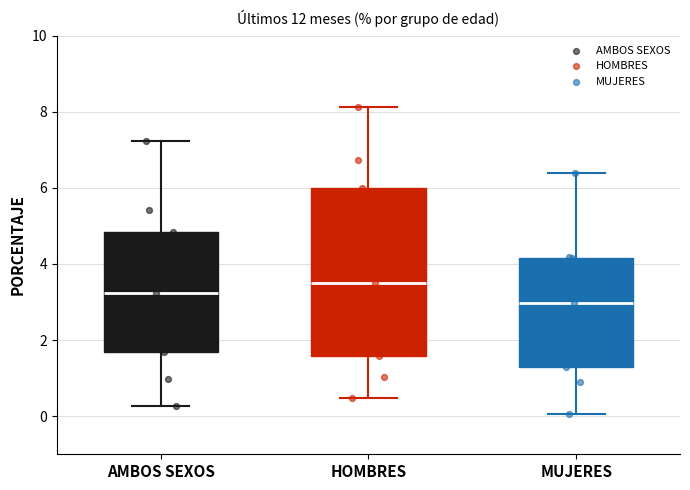

Where is the lower edge of the box for HOMBRES on the y-axis? The values are not printed on the chart, so give them approximately, as read against the axis.

1.6